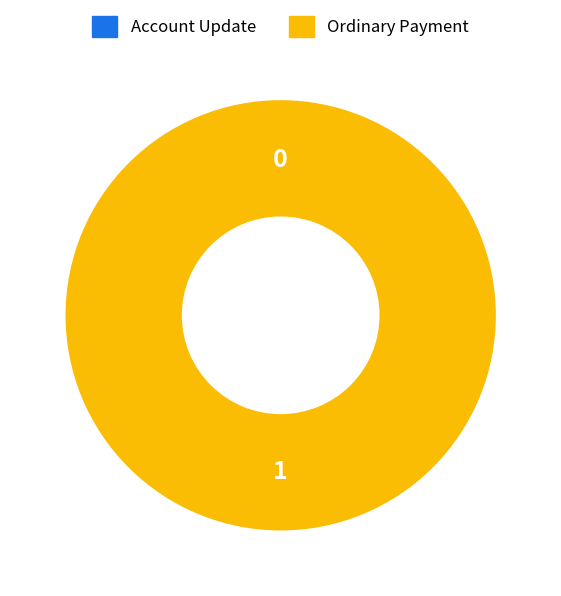

To the nearest percent, what is the difference between the largest and smallest slice percentages?

100%